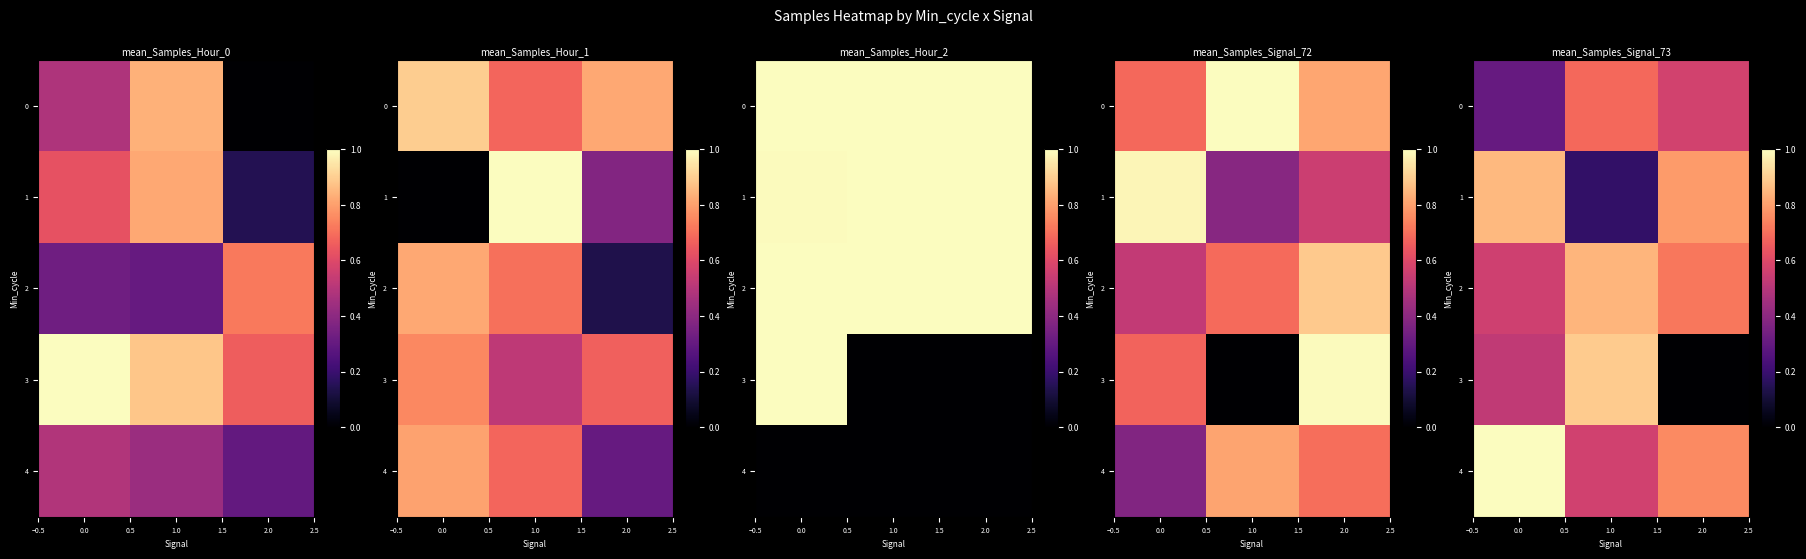

What is the lowest value of the 0 series?

0.3